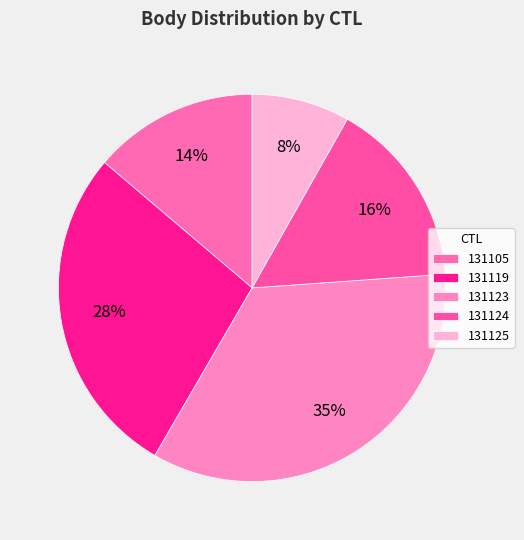

How many segments does this pie chart have?

5